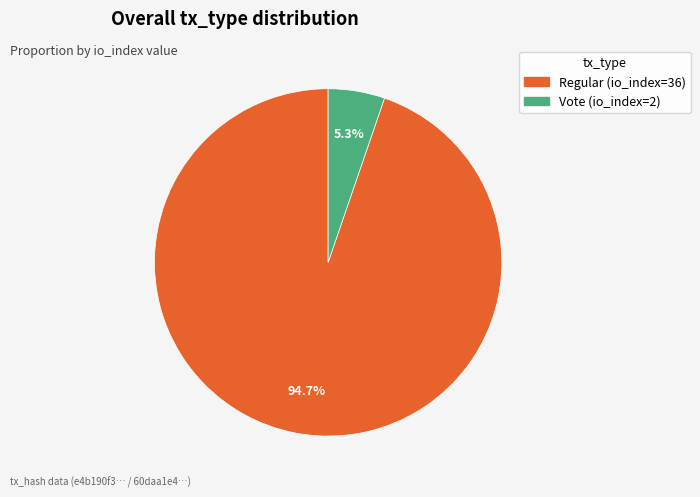

The Vote (io_index=2) slice represents 1% of the pie. True or false?

False